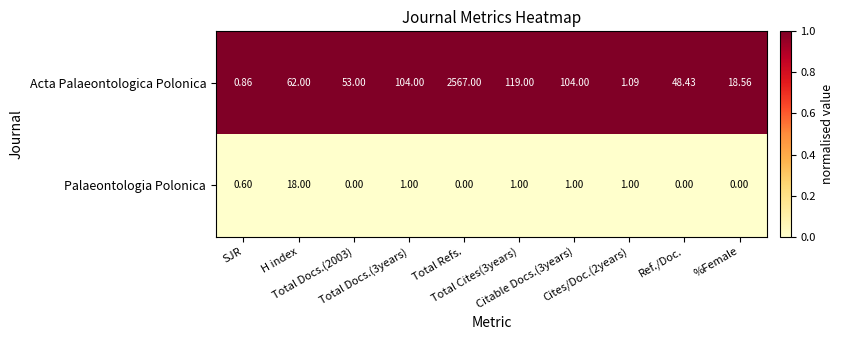

Which series has the largest total across all categories?

Acta Palaeontologica Polonica